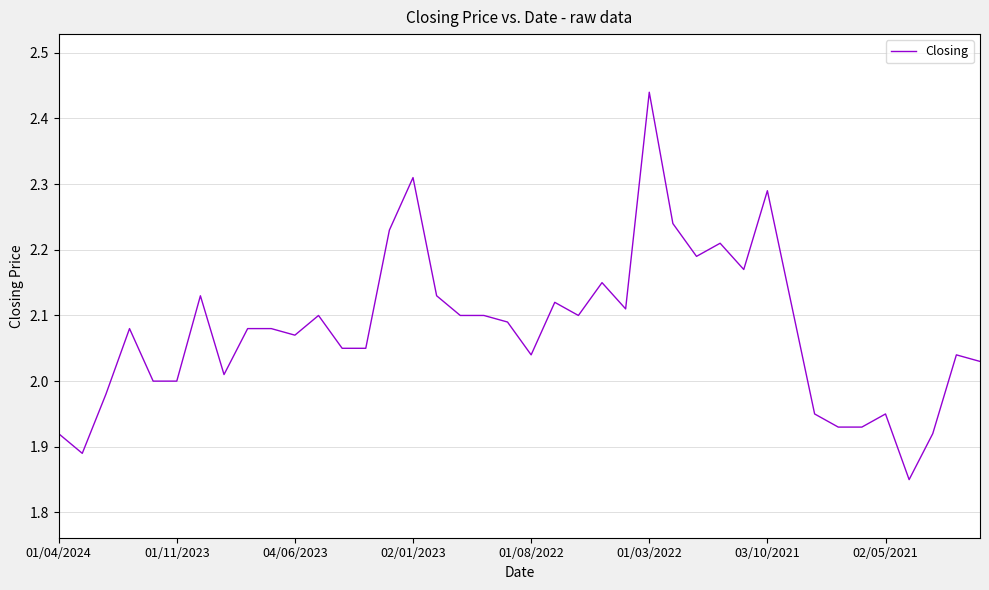

Does the chart have visible grid lines?

Yes